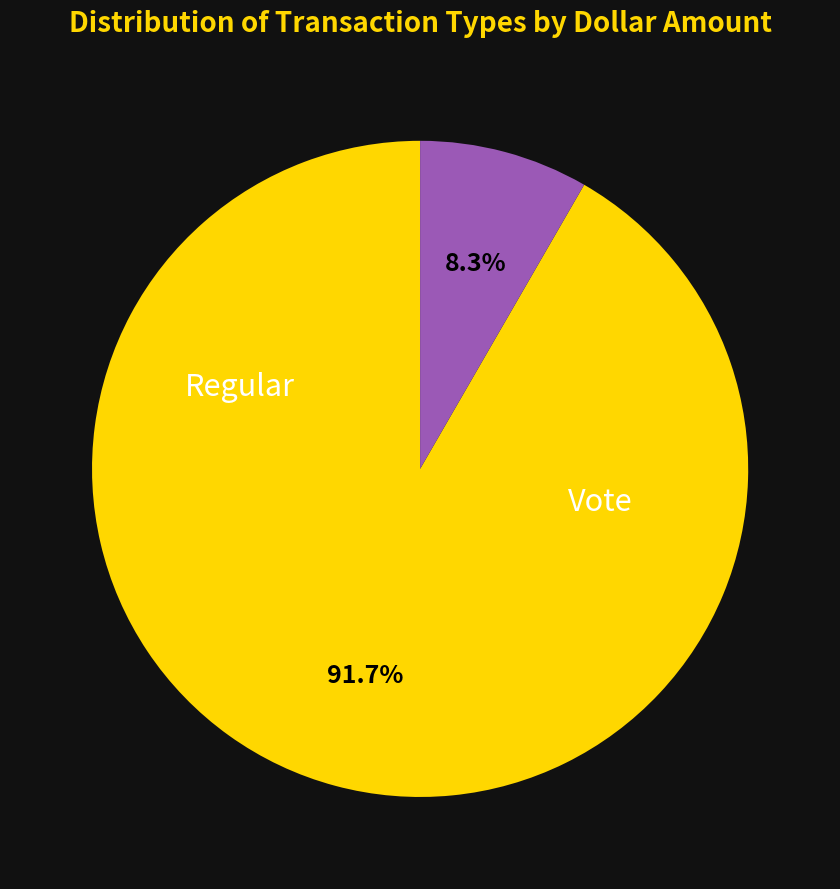

To the nearest percent, what is the average slice percentage?

50%